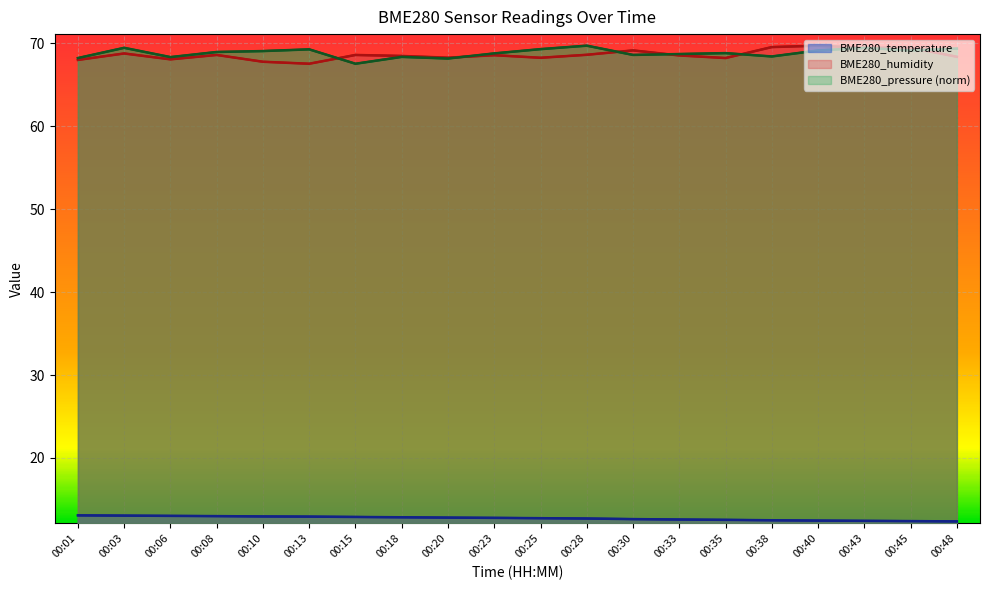

After their last crossing, which series has the higher values: BME280_pressure or BME280_humidity?

BME280_pressure